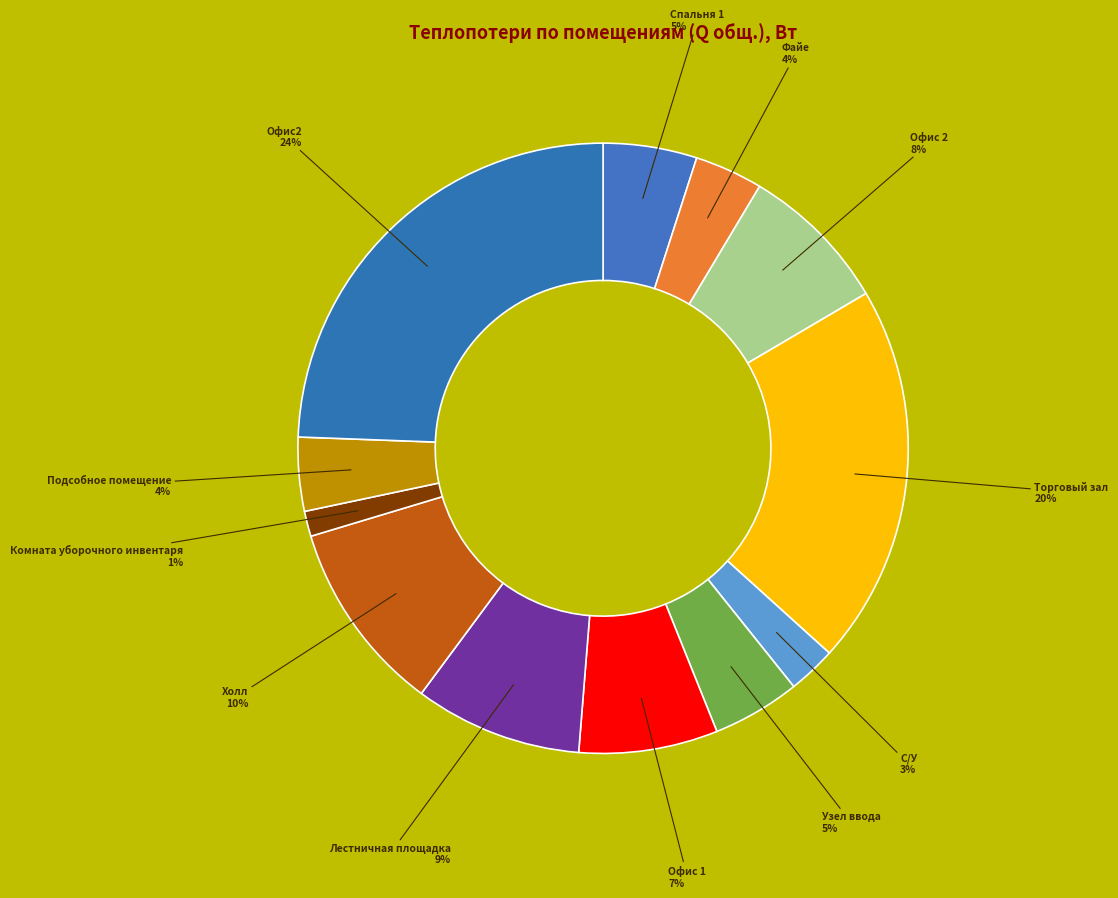

Which has a higher value, Подсобное помещение or С/У?

Подсобное помещение